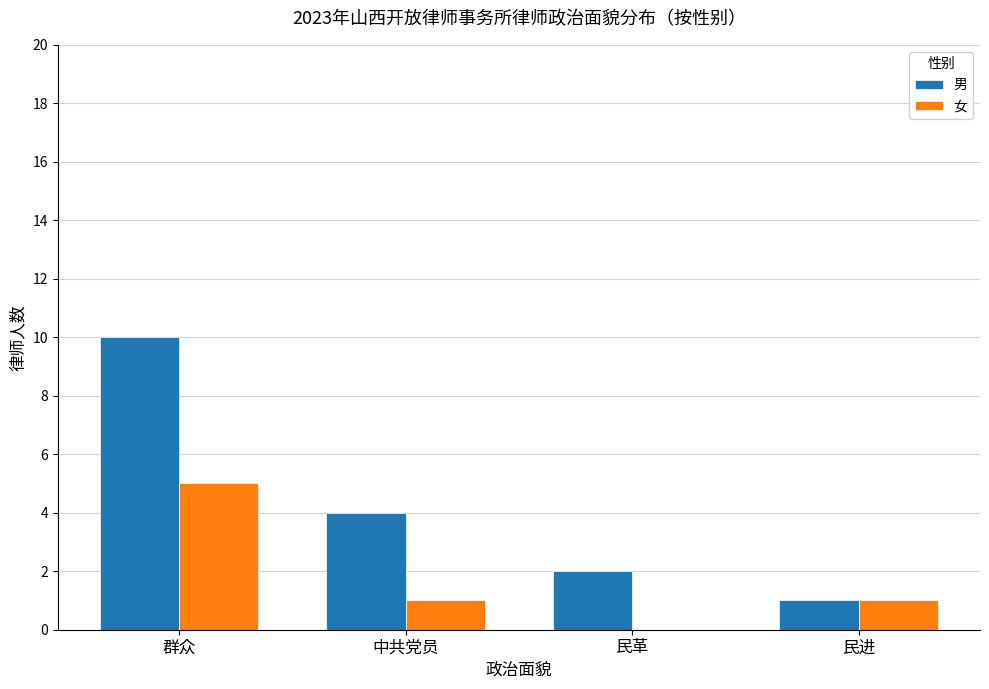

Reading right to left, extract all data points from this chart.

男: 民进=1	民革=2	中共党员=4	群众=10
女: 民进=1	民革=0	中共党员=1	群众=5